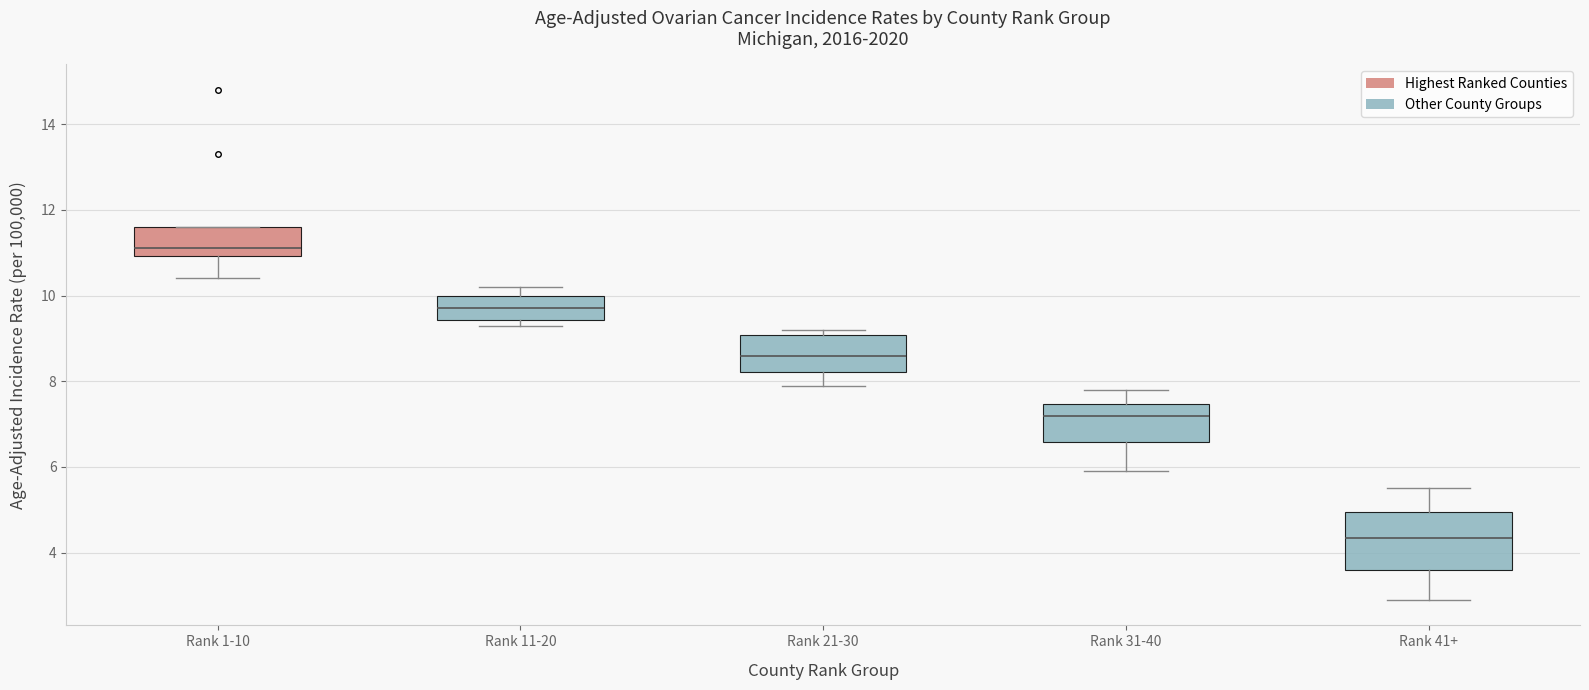

Reading left to right, read every box against the y-axis: the position of its median line, the range the box covers, and the ends of its whiskers. The values are not printed on the chart, so give them approximately, as read against the axis.

Rank 1-10: median 11.2, box 11.0 to 11.6, whiskers 10.4 to 11.6
Rank 11-20: median 9.8, box 9.4 to 10.0, whiskers 9.4 (just below the box's lower edge) to 10.2
Rank 21-30: median 8.6, box 8.2 to 9.0, whiskers 8.0 to 9.2
Rank 31-40: median 7.2, box 6.6 to 7.4, whiskers 6.0 to 7.8
Rank 41+: median 4.4, box 3.6 to 5.0, whiskers 3.0 to 5.6